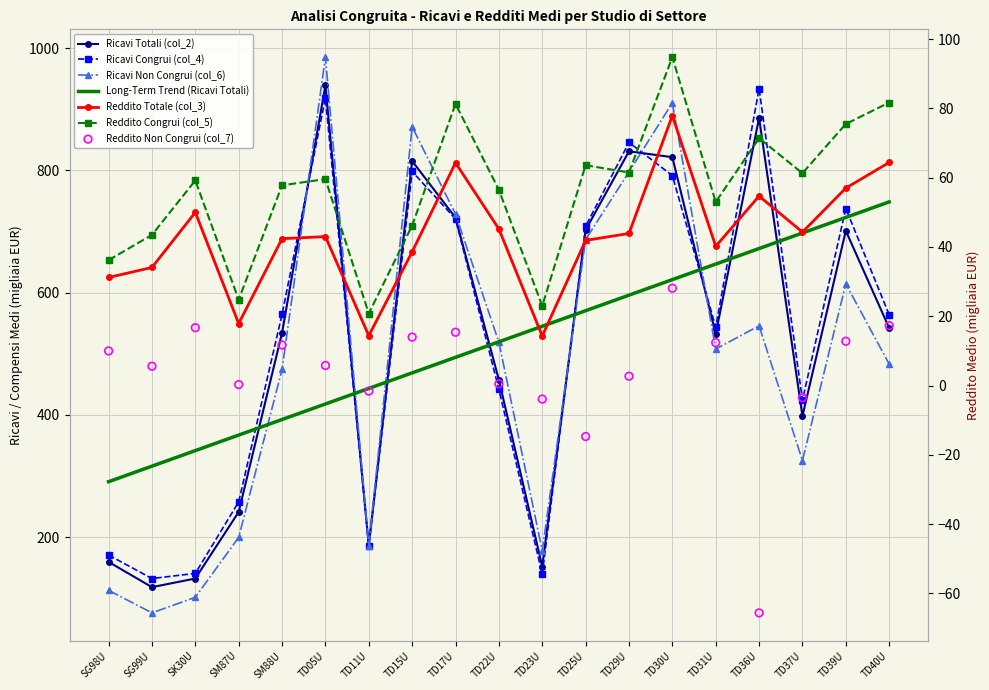

At which category is the sum across all series the highest?

TD05U